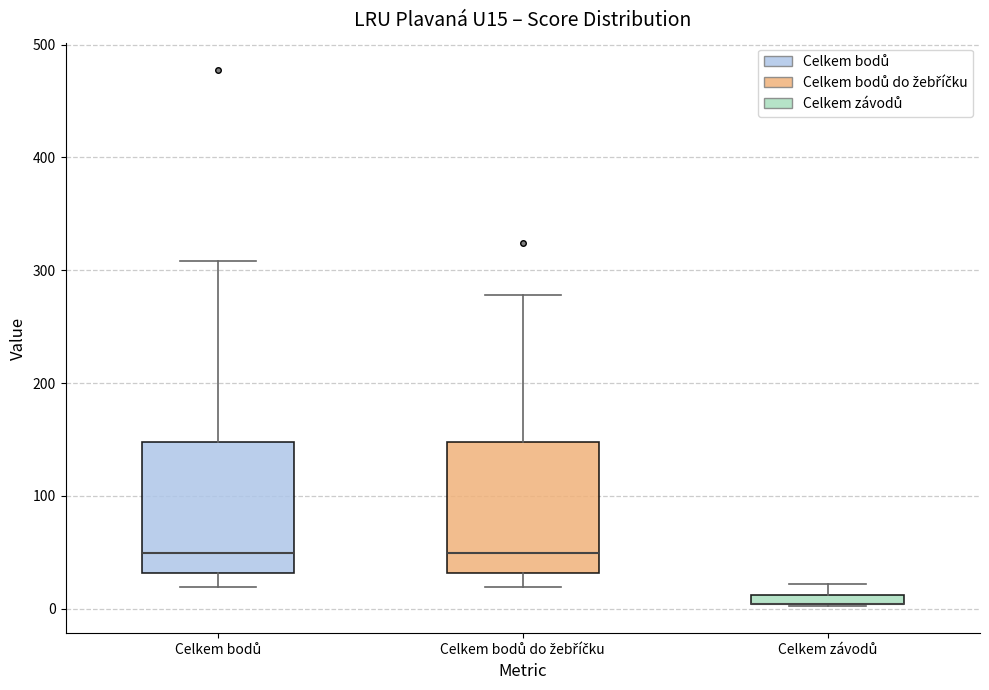

Where is the upper edge of the box for Celkem bodů on the y-axis? The values are not printed on the chart, so give them approximately, as read against the axis.

150